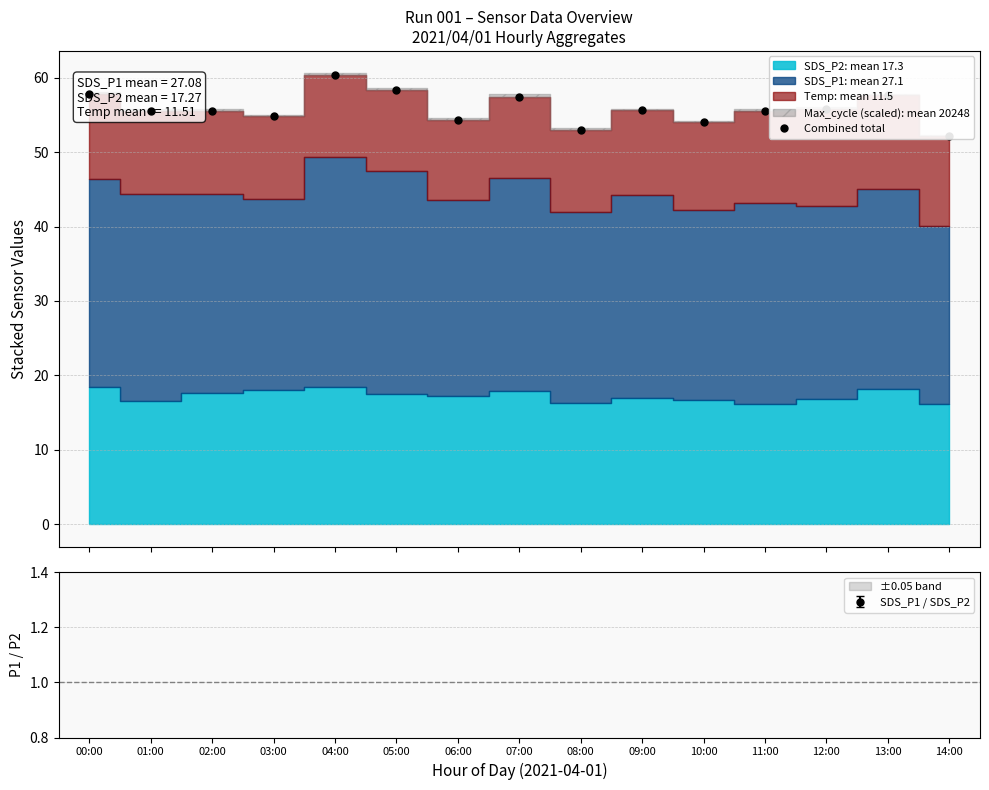

Reading left to right, transcribe all the data shown in this chart.

00:00=57.9	01:00=55.5	02:00=55.5	03:00=54.8	04:00=60.3	05:00=58.4	06:00=54.3	07:00=57.4	08:00=53.0	09:00=55.6	10:00=54.0	11:00=55.6	12:00=55.8	13:00=57.6	14:00=52.1